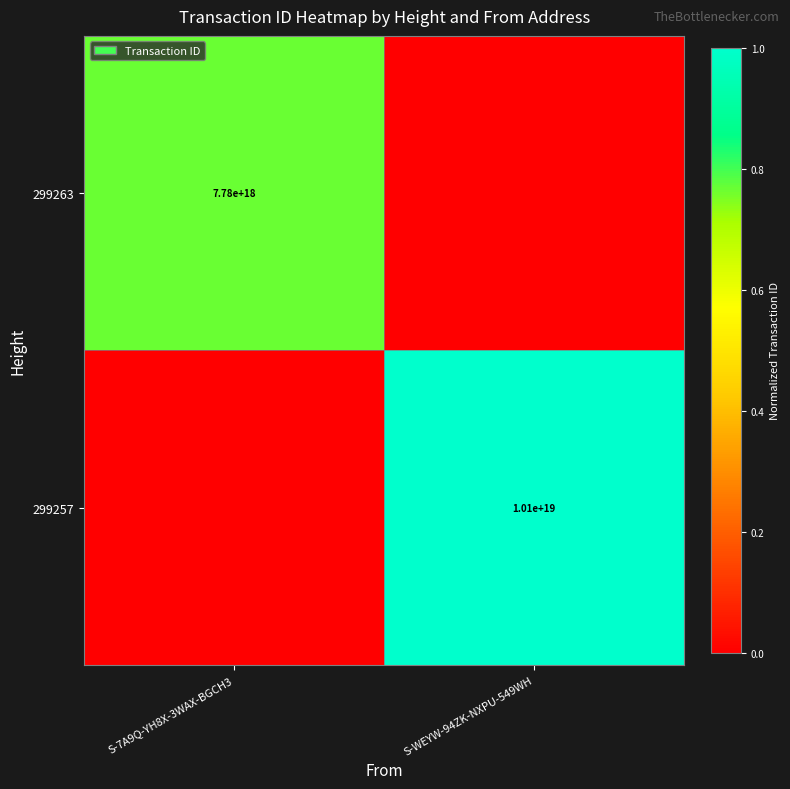

The 299263 series shows 13490551123259561984 at S-7A9Q-YH8X-3WAX-BGCH3. True or false?

False